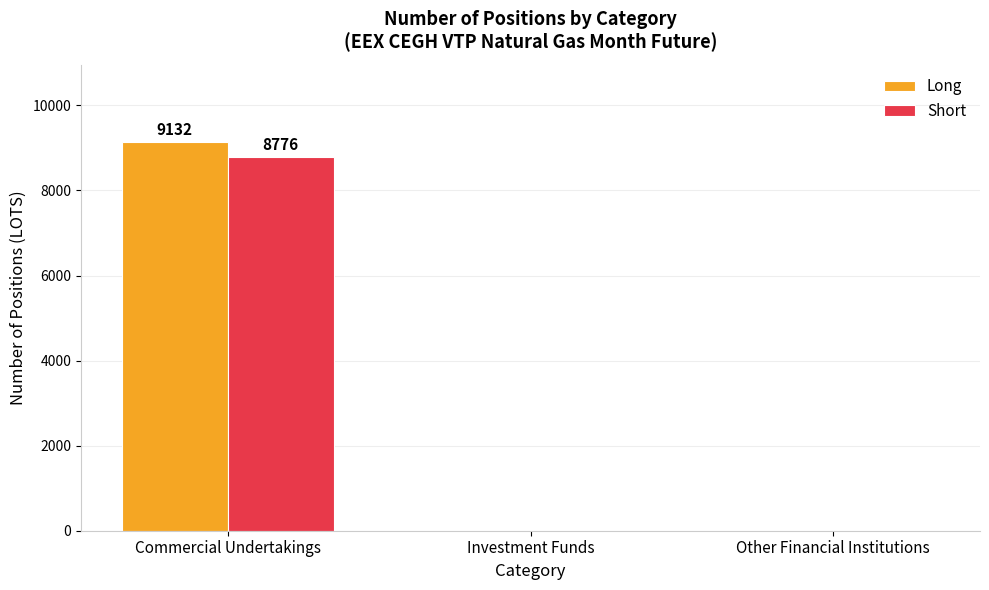

How many Long values are between 0 and 9132?

3